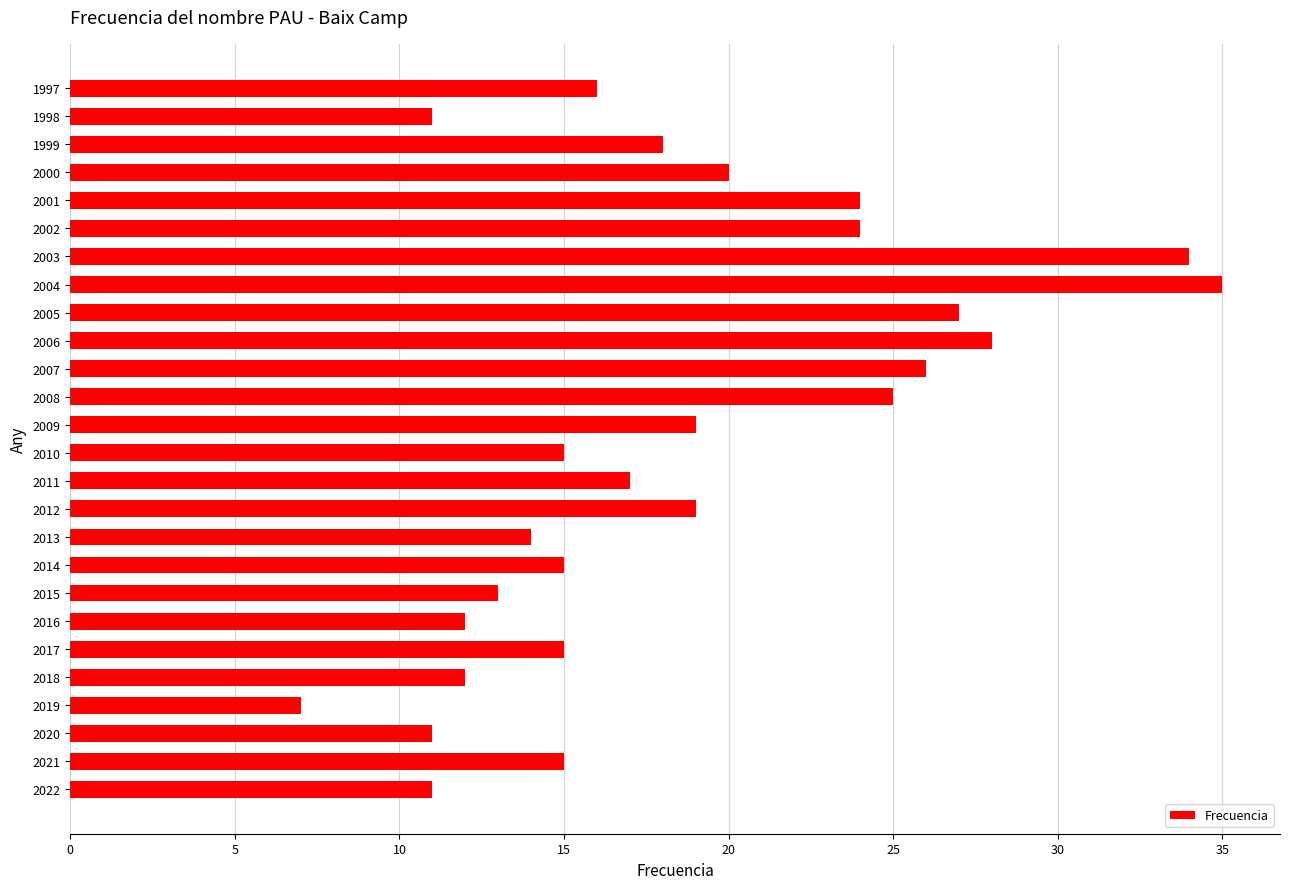

Which category has the highest value across all series?

2004